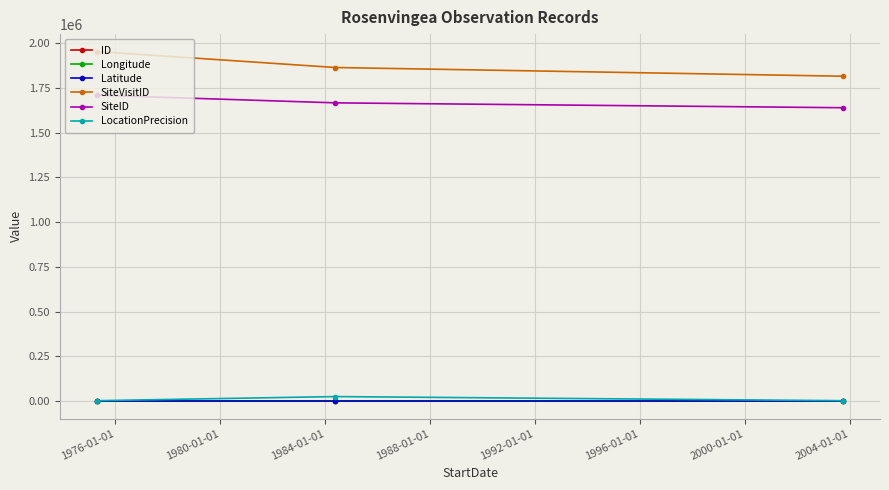

Which series has the largest total across all categories?

SiteVisitID